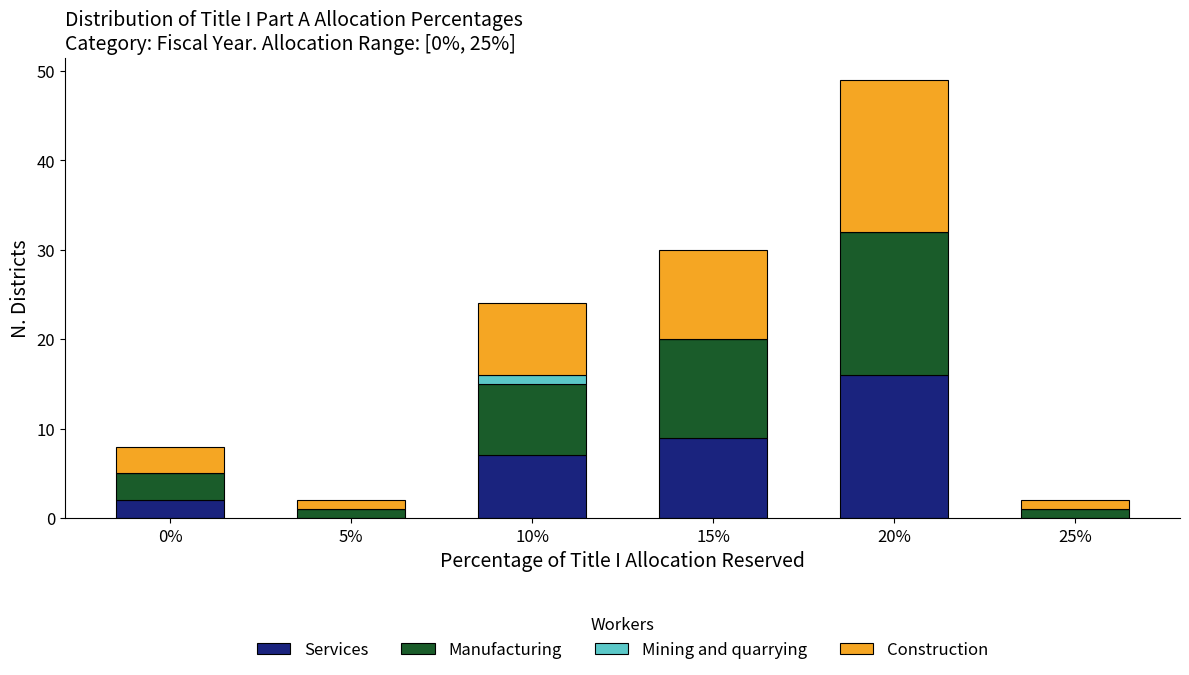

Count the number of categories in the chart.

6